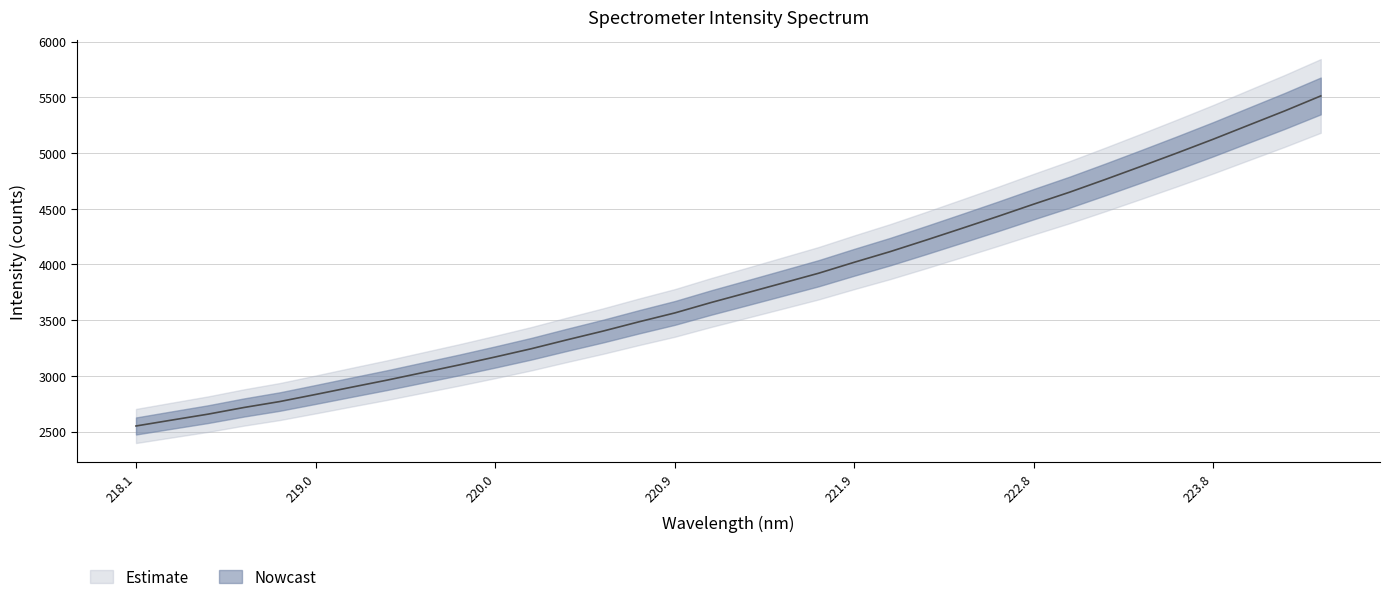

Reading left to right, transcribe all the data shown in this chart.

2550.2	2603.5	2656.2	2716.0	2769.5	2833.3	2898.5	2962.7	3030.7	3098.8	3170.0	3243.7	3324.1	3402.2	3485.6	3565.3	3657.9	3745.1	3833.0	3921.2	4020.3	4115.9	4219.2	4324.9	4431.9	4541.9	4649.4	4764.2	4882.1	5001.7	5124.4	5252.1	5379.2	5513.0